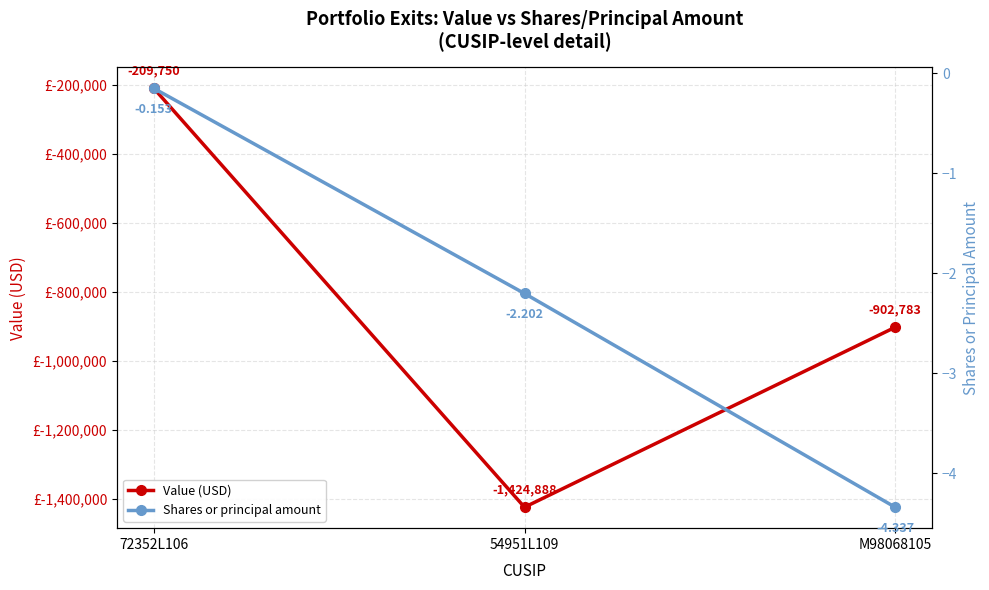

Does the chart have visible grid lines?

Yes